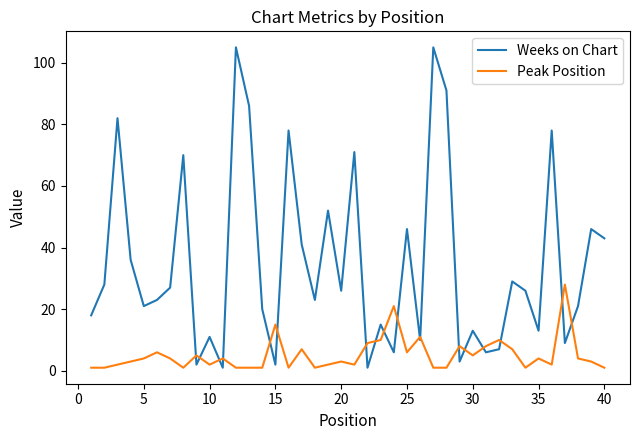

Rank the series by their average value, from lowest to highest.

Peak Position, Weeks on Chart